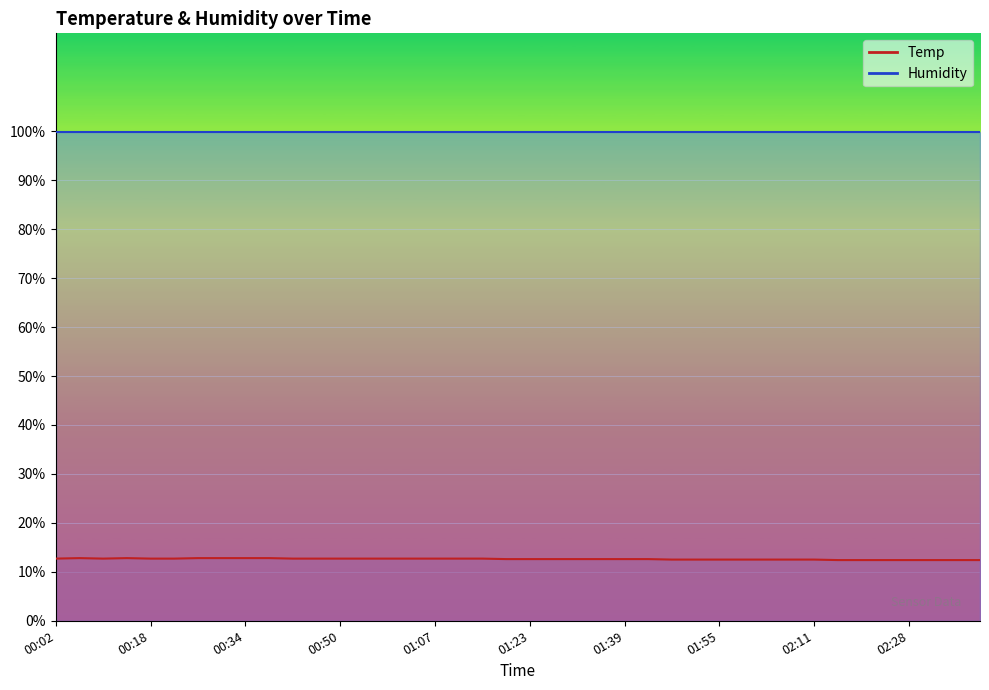

Reading right to left, extract all data points from this chart.

02:40=12.4	02:36=12.4	02:32=12.4	02:28=12.4	02:24=12.4	02:19=12.4	02:15=12.4	02:11=12.5	02:07=12.5	02:03=12.5	01:59=12.5	01:55=12.5	01:51=12.5	01:47=12.5	01:43=12.6	01:39=12.6	01:35=12.6	01:31=12.6	01:27=12.6	01:23=12.6	01:19=12.6	01:15=12.7	01:11=12.7	01:07=12.7	01:02=12.7	00:58=12.7	00:54=12.7	00:50=12.7	00:46=12.7	00:42=12.7	00:38=12.8	00:34=12.8	00:30=12.8	00:26=12.8	00:22=12.7	00:18=12.7	00:14=12.8	00:10=12.7	00:06=12.8	00:02=12.7